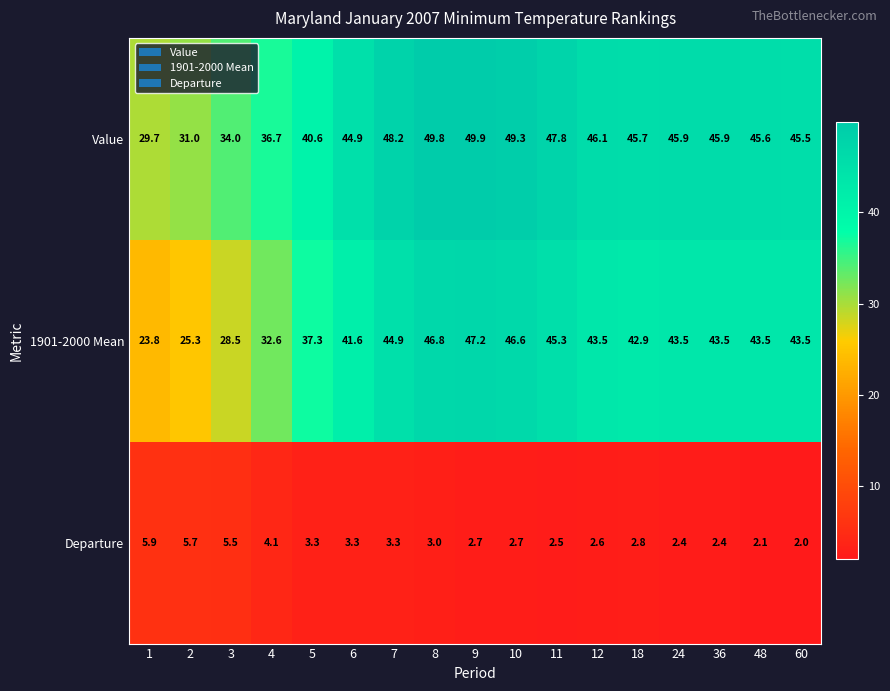

How many categories are shown in the chart?

17